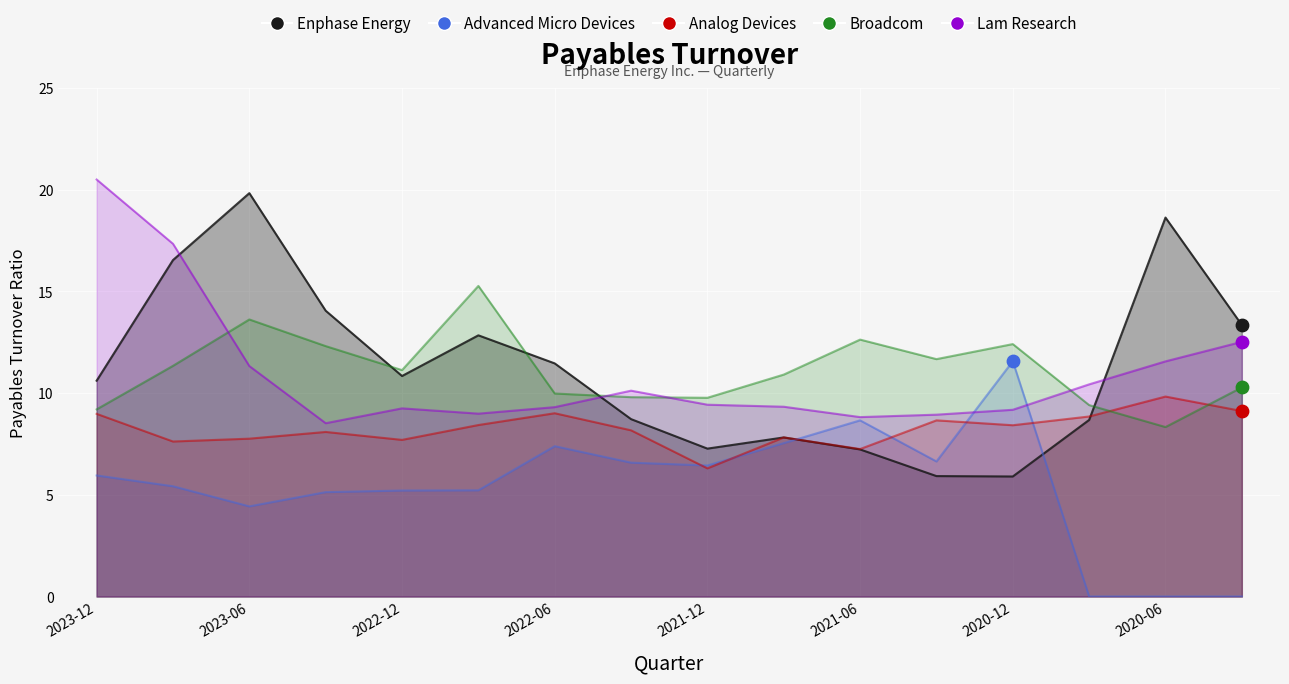

Which series reaches the maximum Y coordinate?

Lam Research